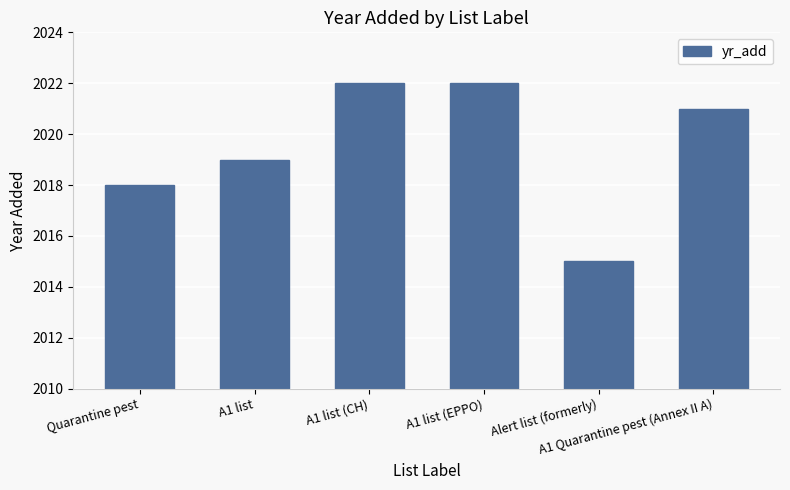

The chart shows a value of 1356 at A1 list (EPPO). True or false?

False